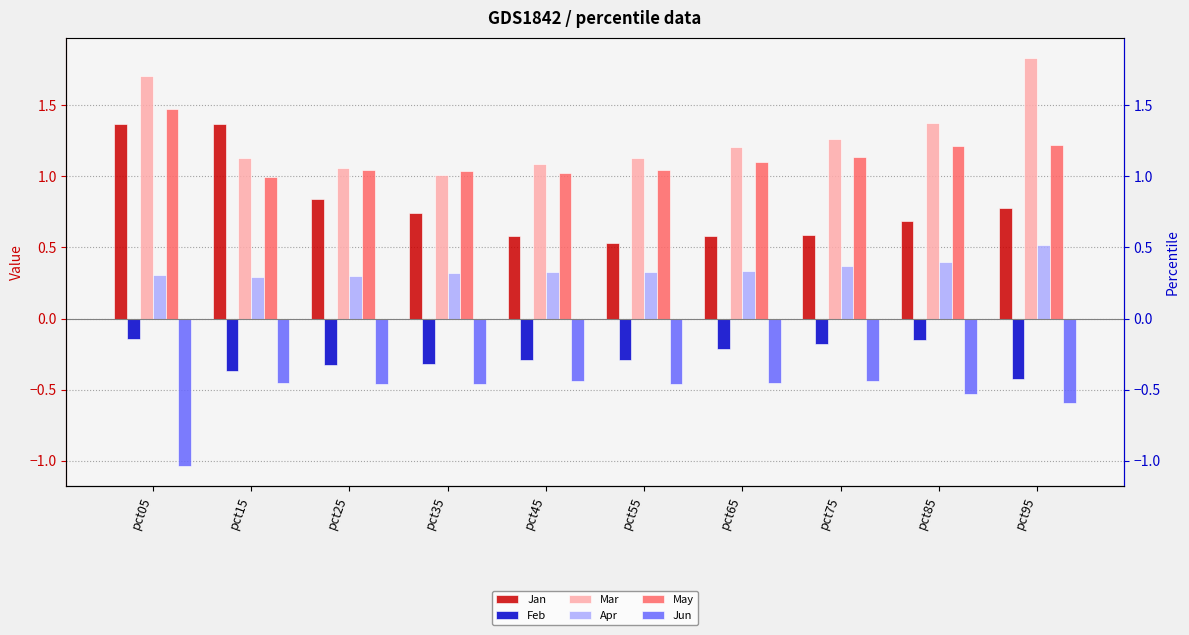

What are all the series names shown in the legend?

Jan, Feb, Mar, Apr, May, Jun